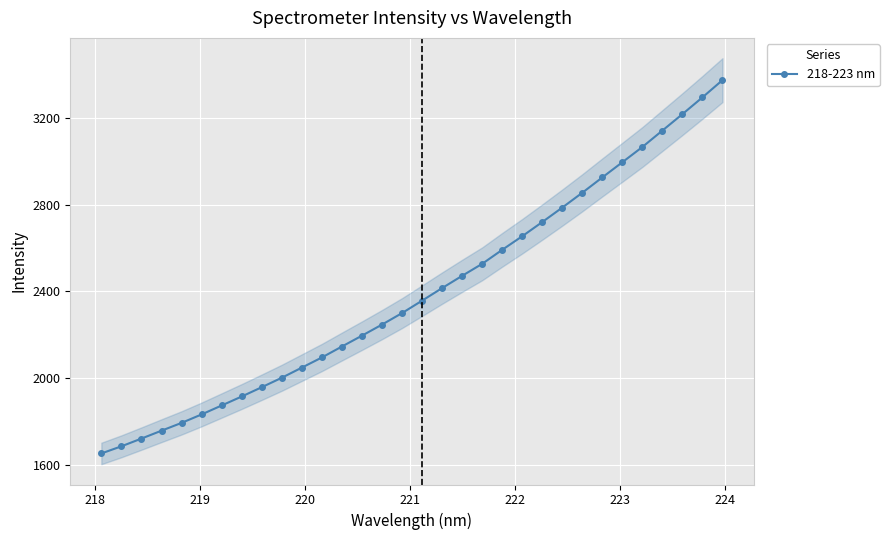

Is this an area chart (filled region under the line)?

No